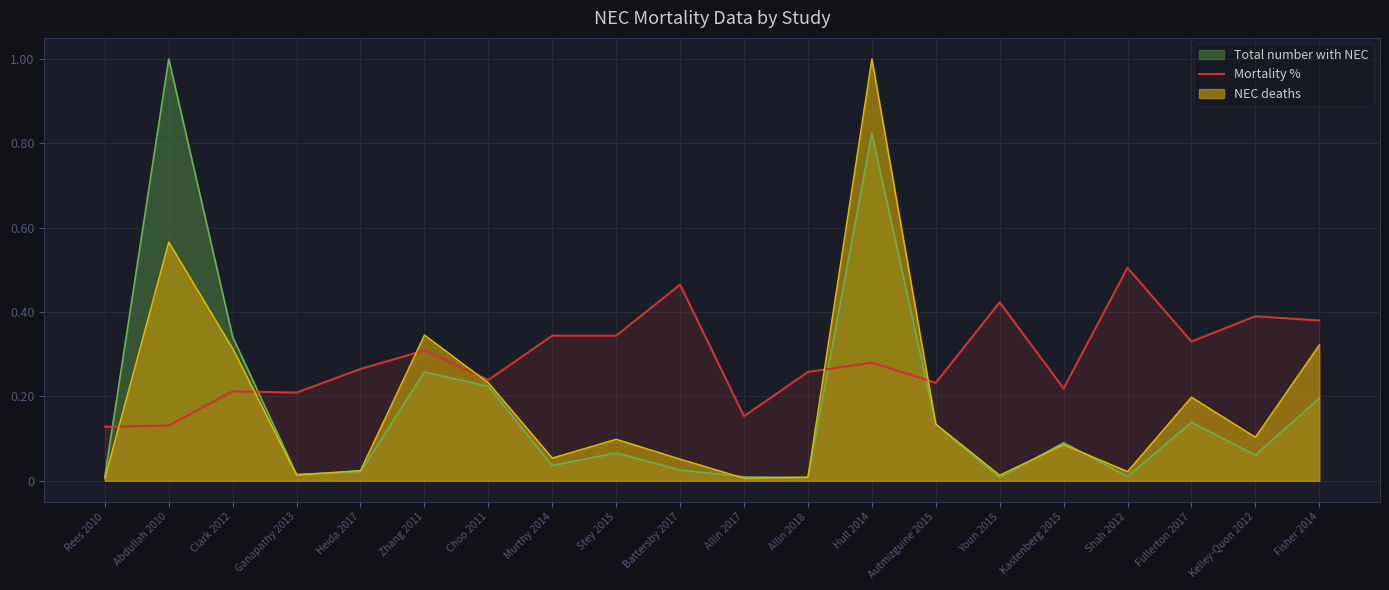

Count the values in the range 0 to 1.

20